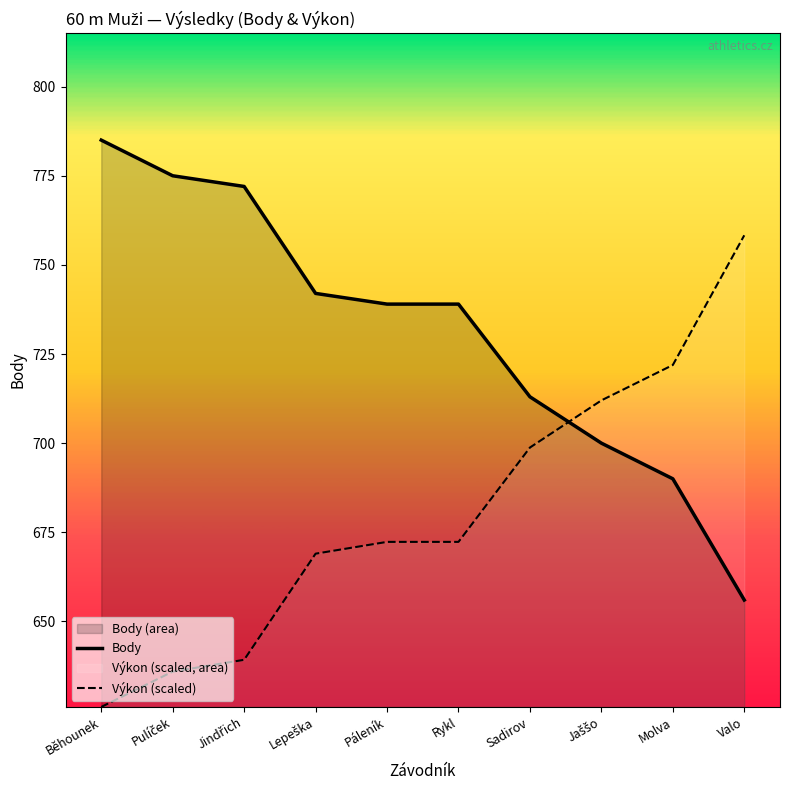

True or false: Výkon (scaled) has more than 2 interior local peaks.

False